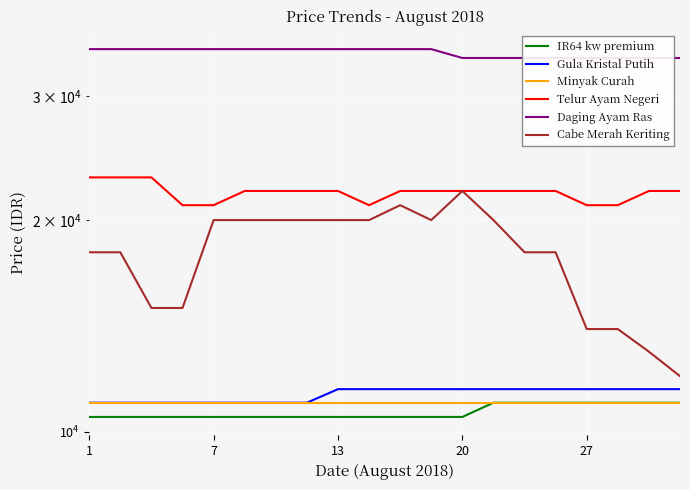

Is it true that Cabe Merah Keriting equals 32997 at 7?

False